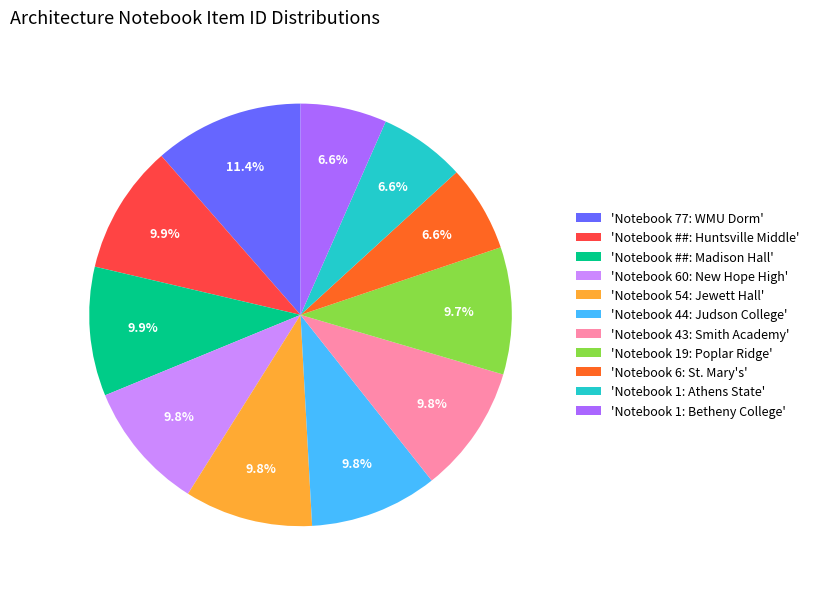

Is the sum of 'Notebook 19: Poplar Ridge' and 'Notebook 60: New Hope High' greater than half?

No